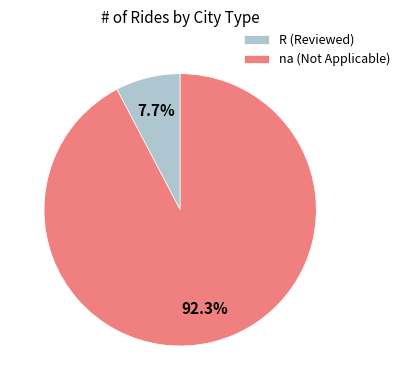

Which has a higher value, na (Not Applicable) or R (Reviewed)?

na (Not Applicable)